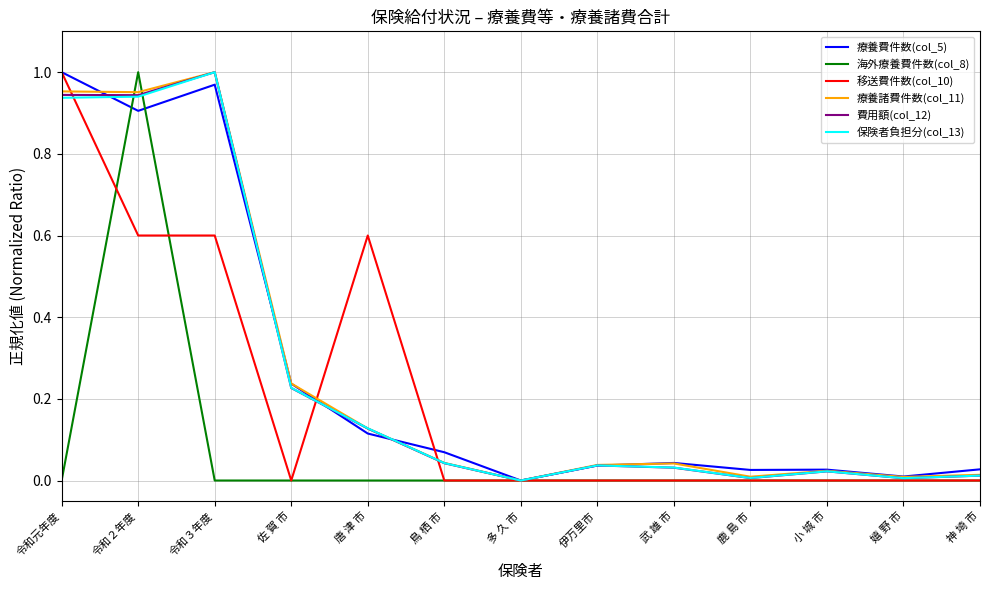

Is the value of 保険者負担分(col_13) at 伊万里市 greater than the value of 費用額(col_12) at 小 城 市?

Yes